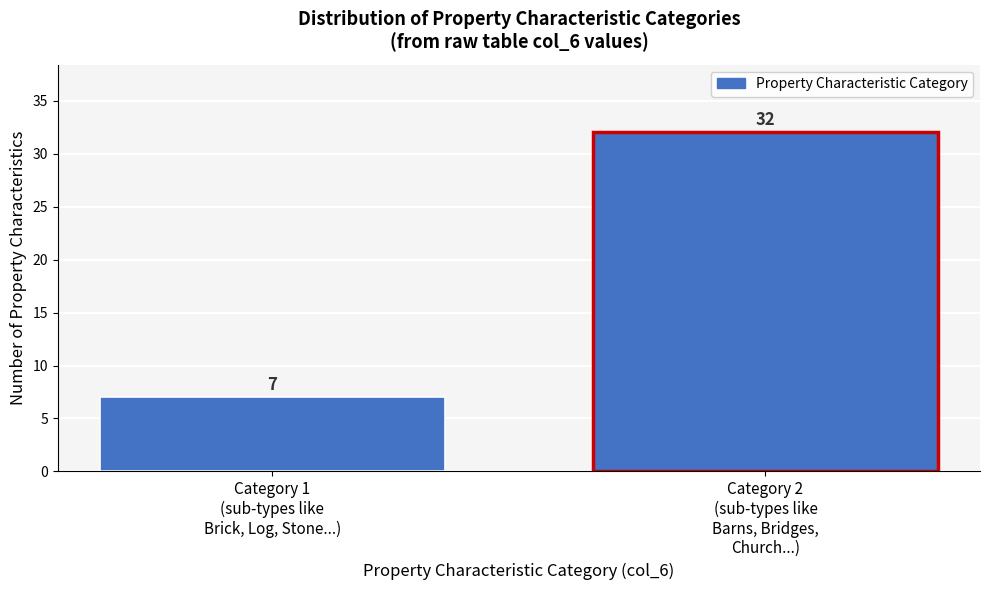

Reading left to right, transcribe all the data shown in this chart.

7	32